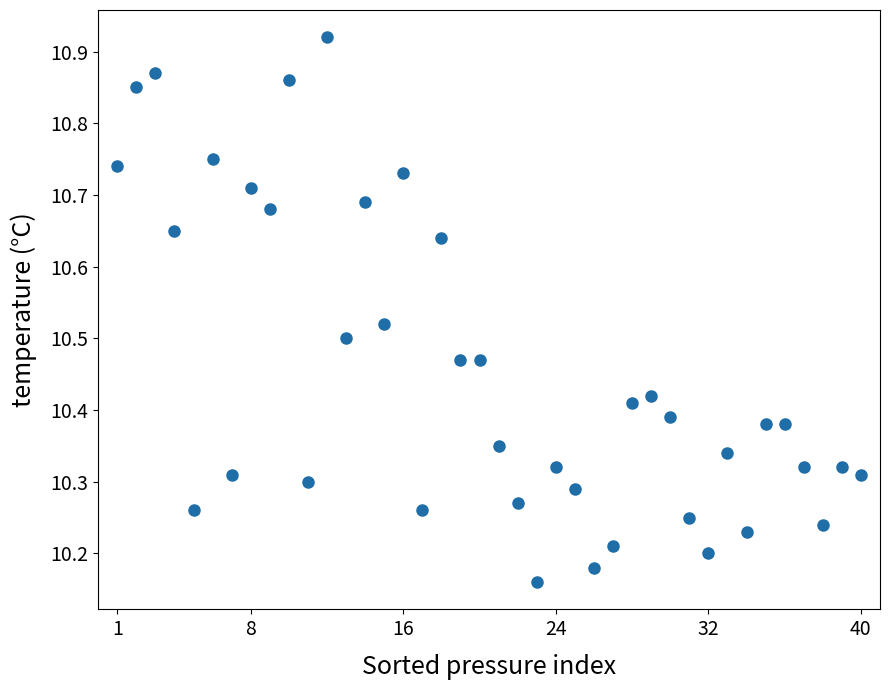

What is the range of Y values (max minus min)?

0.8